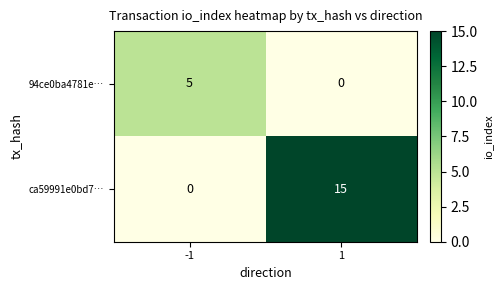

At how many categories does at least one series exceed 14?

1